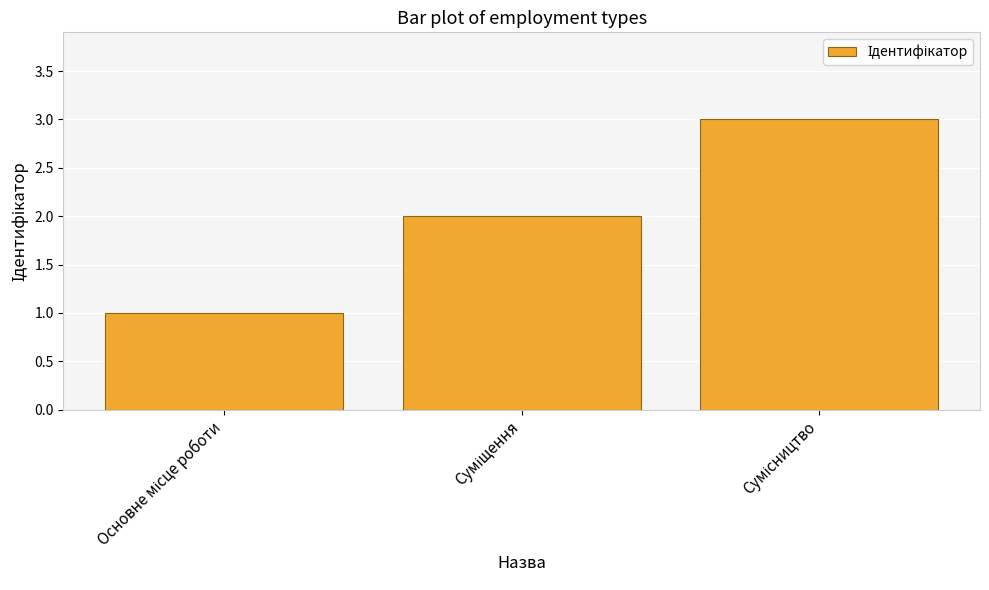

What is the greatest value displayed?

3